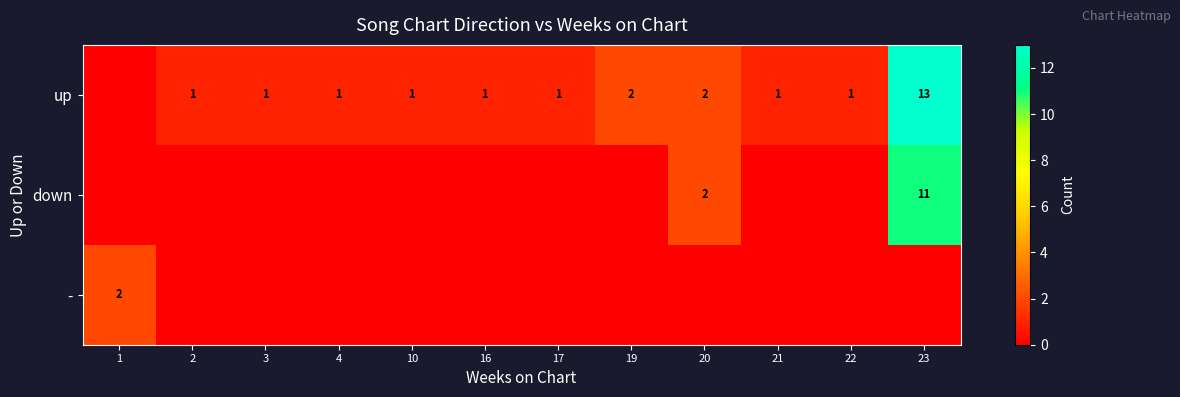

True or false: down has a value of 11 at 23.

True